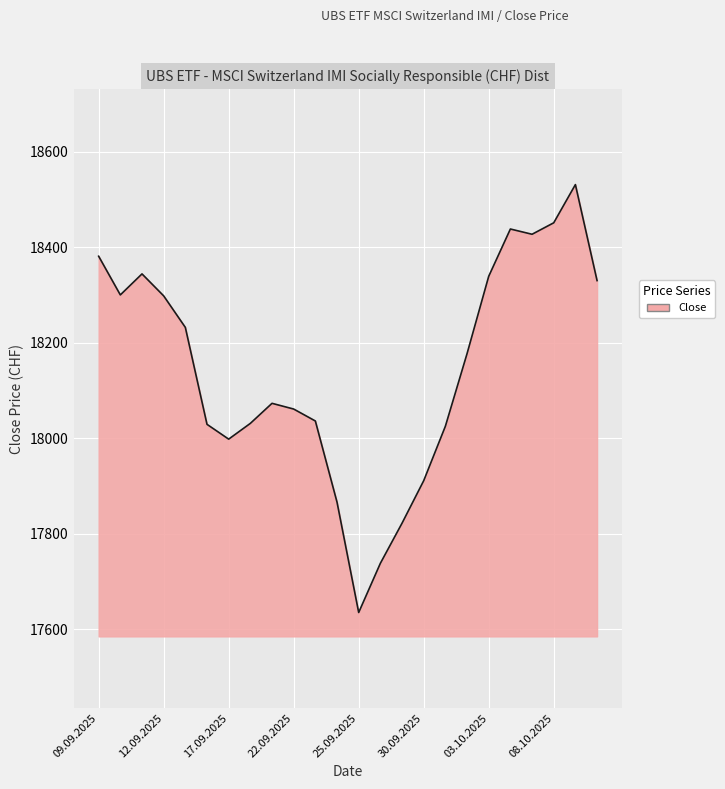

What is the maximum value shown in the chart?

18531